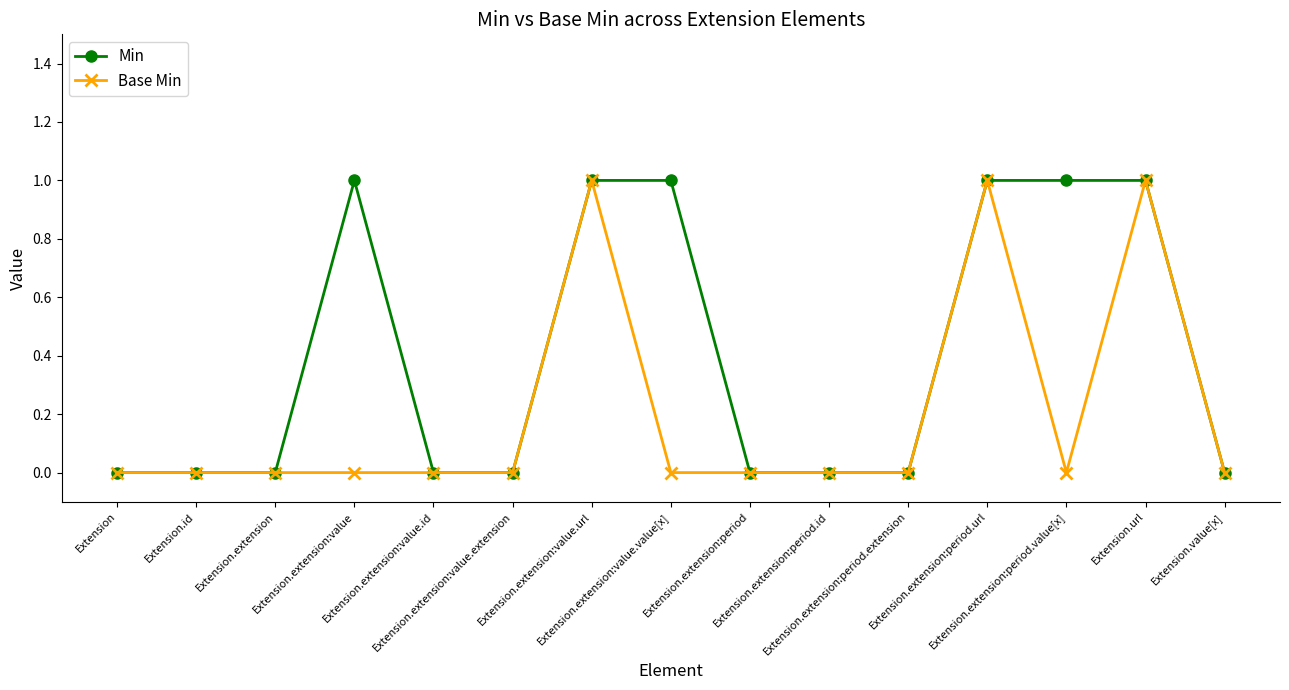

List the series in order of their overall mean, lowest first.

Base Min, Min